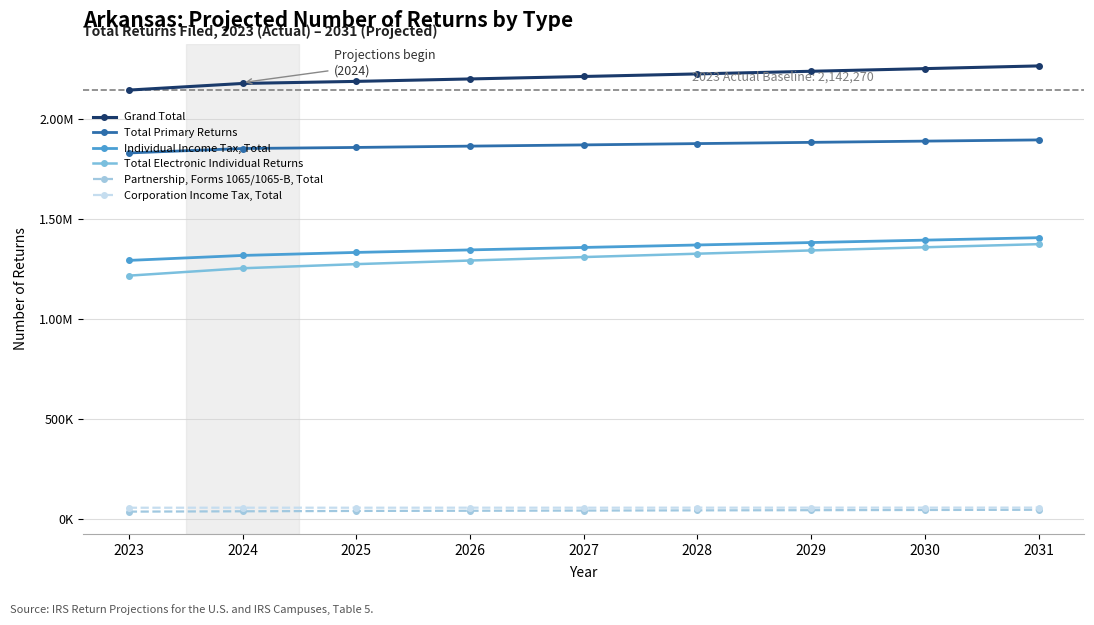

At 2024, list the series in order from largest to smallest.

Grand Total, Total Primary Returns, Individual Income Tax, Total, Total Electronic Individual Returns, Corporation Income Tax, Total, Partnership, Forms 1065/1065-B, Total